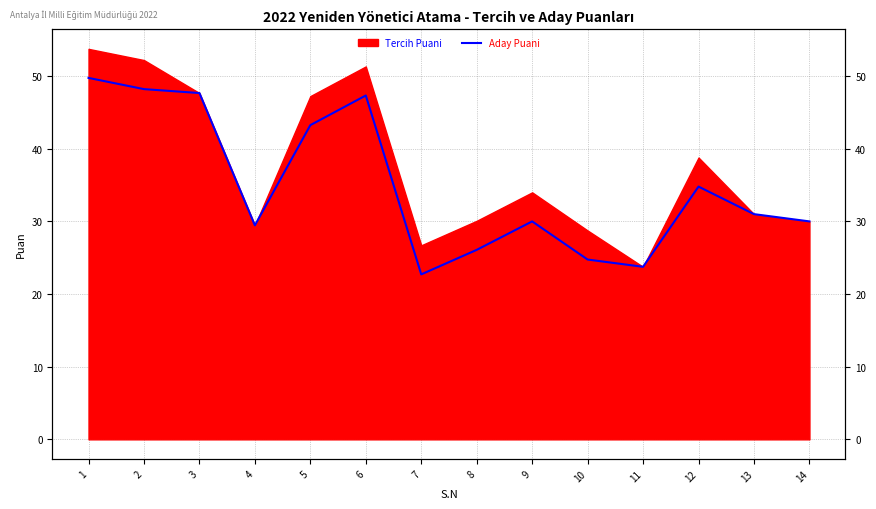

Approximately how many times larger is the value at 6 compared to 9?

1.6